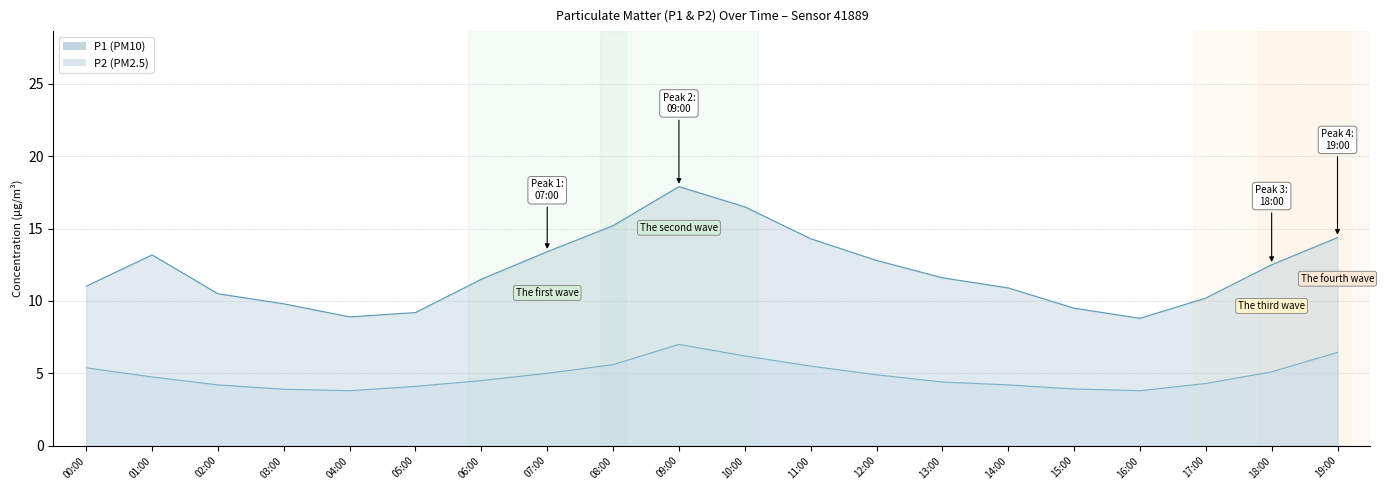

What is the total value across all series at 17:00?

14.5